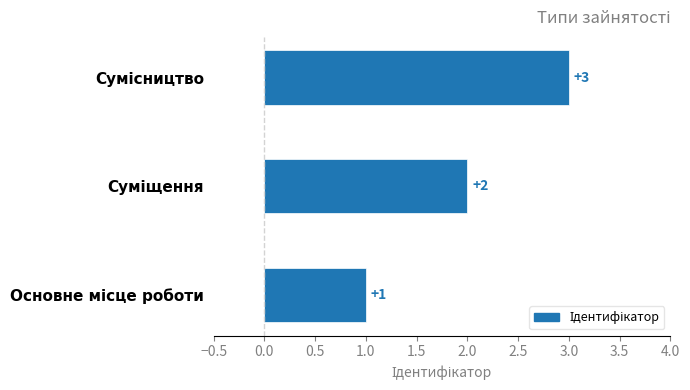

What is the sum of all values?

6